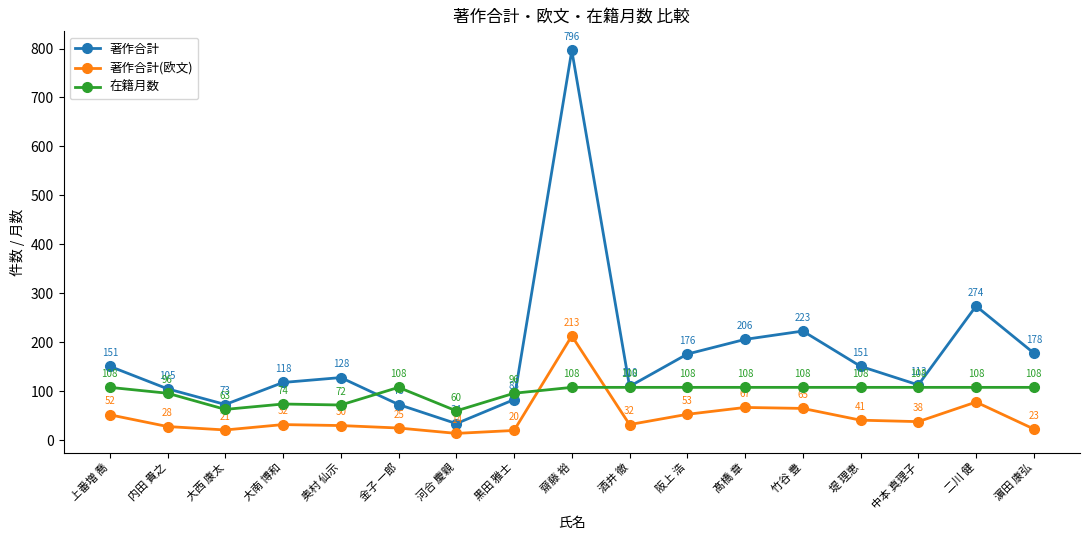

Reading left to right, what are all the values shown in this chart?

著作合計: 上番増 喬=151	内田 貴之=105	大西 康太=73	大南 博和=118	奥村 仙示=128	金子 一郎=73	河合 慶親=34	黒田 雅士=83	齋藤 裕=796	酒井 徹=110	阪上 浩=176	髙橋 章=206	竹谷 豊=223	堤 理恵=151	中本 真理子=113	二川 健=274	濵田 康弘=178
著作合計(欧文): 上番増 喬=52	内田 貴之=28	大西 康太=21	大南 博和=32	奥村 仙示=30	金子 一郎=25	河合 慶親=14	黒田 雅士=20	齋藤 裕=213	酒井 徹=32	阪上 浩=53	髙橋 章=67	竹谷 豊=65	堤 理恵=41	中本 真理子=38	二川 健=78	濵田 康弘=23
在籍月数: 上番増 喬=108	内田 貴之=96	大西 康太=63	大南 博和=74	奥村 仙示=72	金子 一郎=108	河合 慶親=60	黒田 雅士=96	齋藤 裕=108	酒井 徹=108	阪上 浩=108	髙橋 章=108	竹谷 豊=108	堤 理恵=108	中本 真理子=108	二川 健=108	濵田 康弘=108